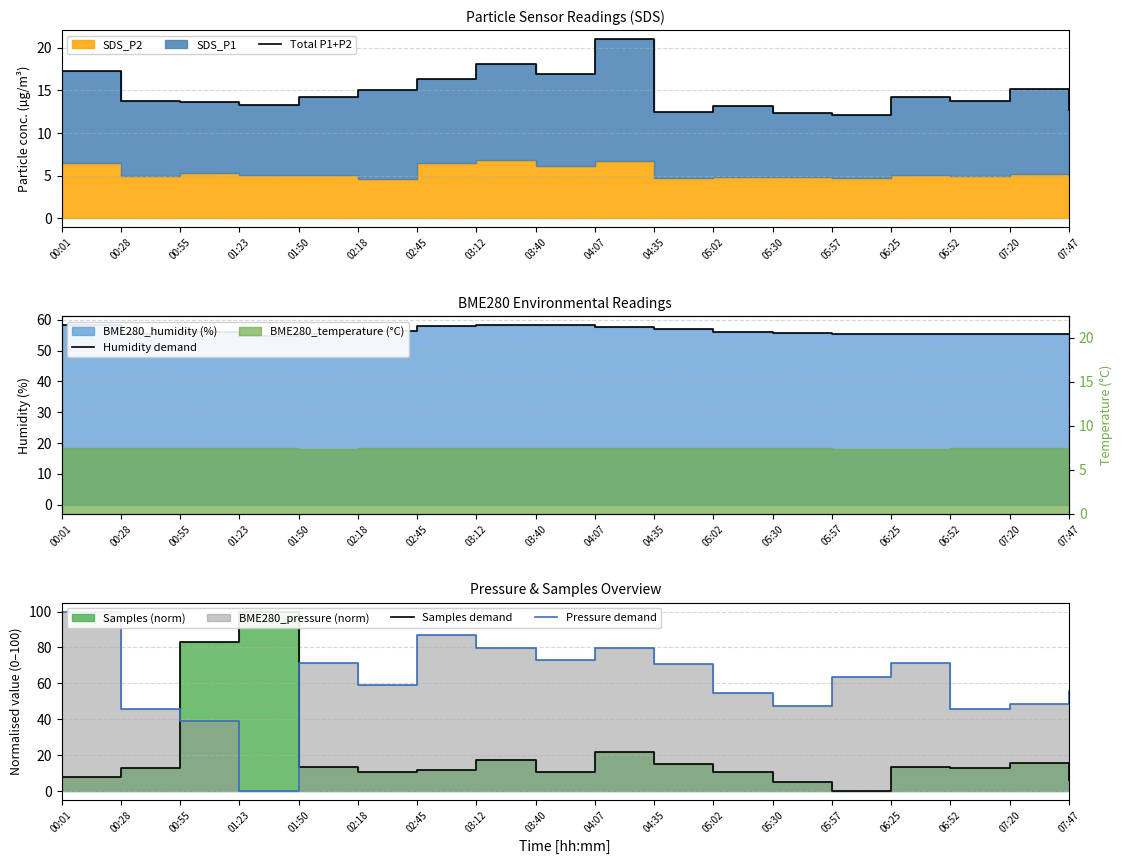

What is the total value across all series at 07:20?

134.6